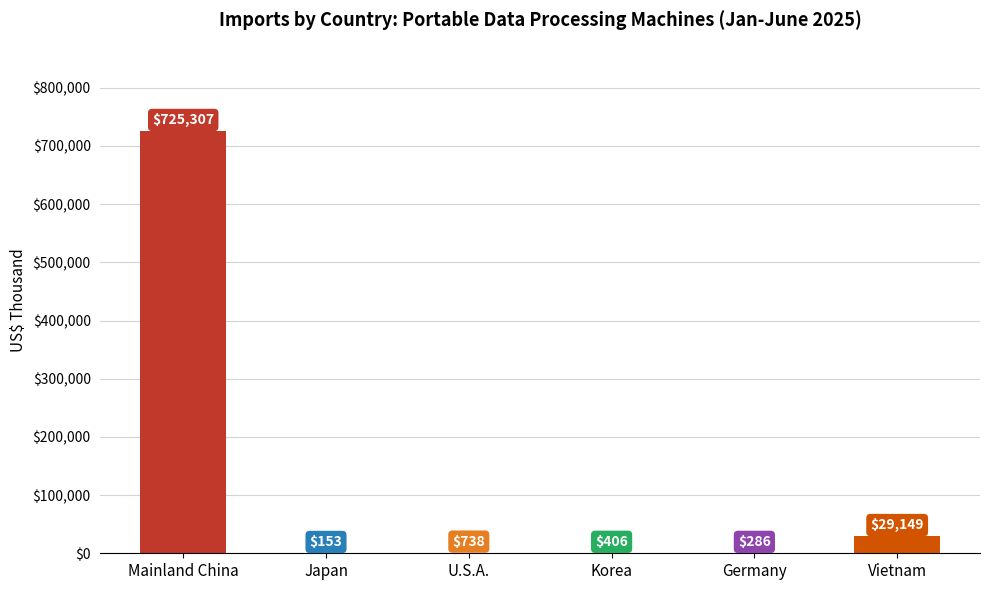

True or false: the data shows 725307 at Mainland China.

True